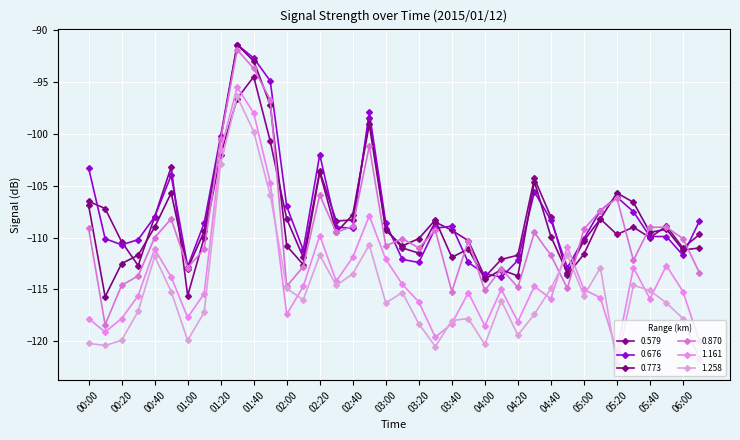

Which series has the largest range (max minus min)?

0.870